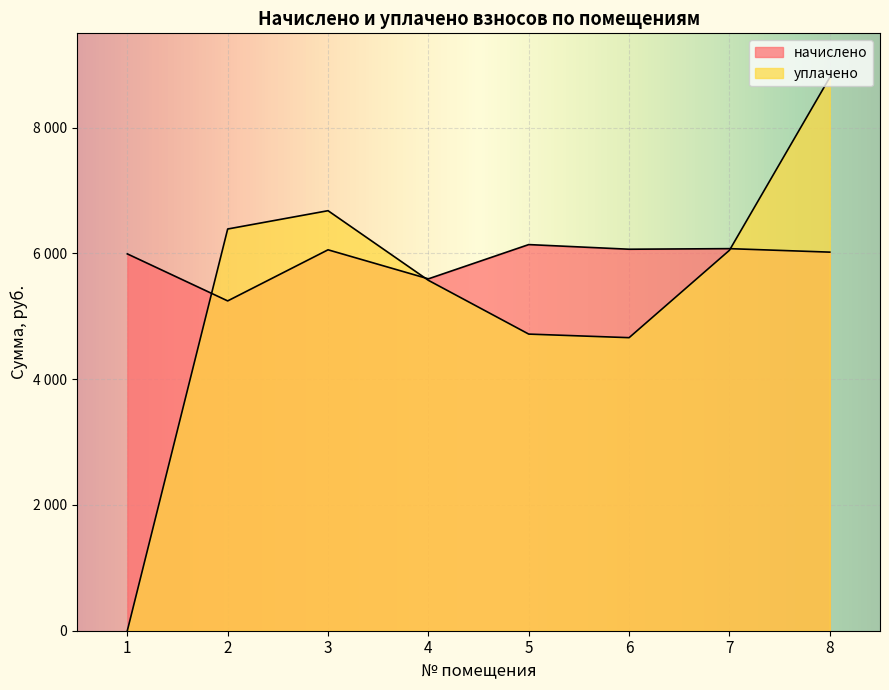

What is the maximum value shown in the chart?

8800.0